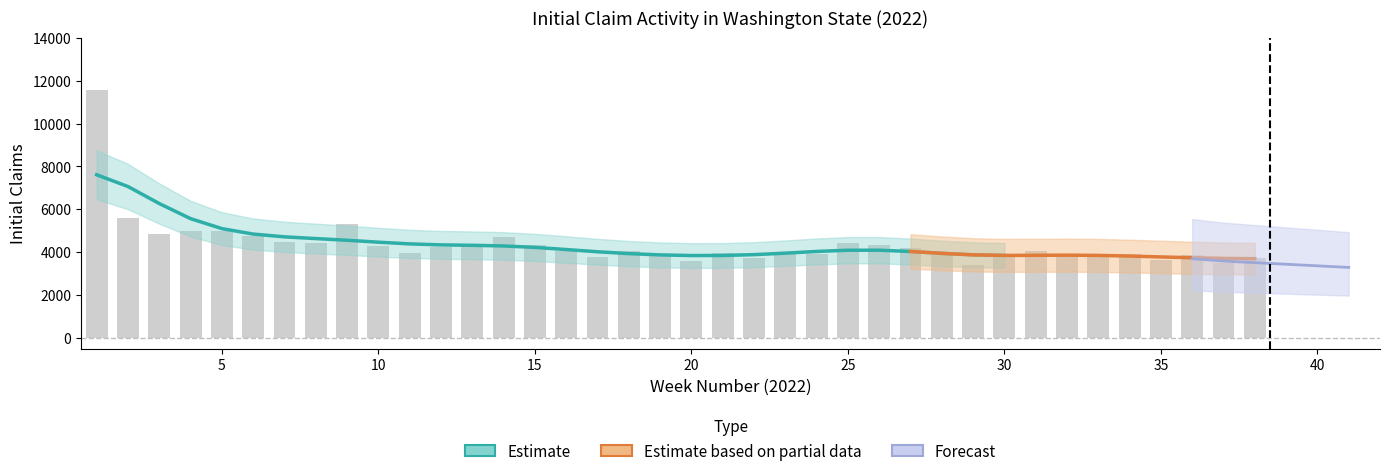

Between 27 and 18, which is larger?

27